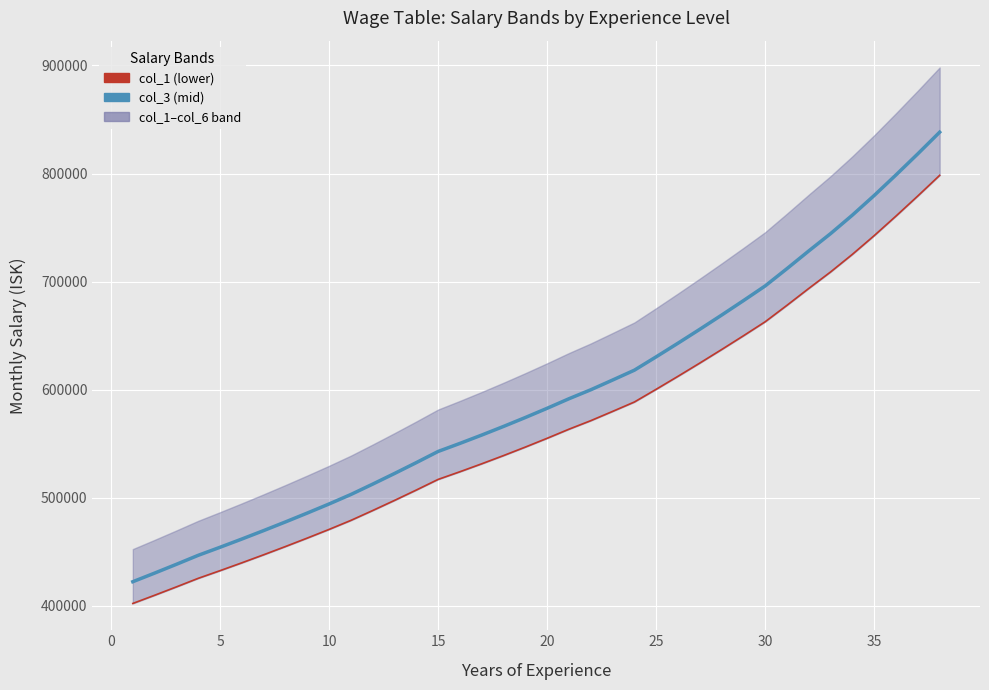

True or false: col_3 and col_1 intersect in this chart.

False